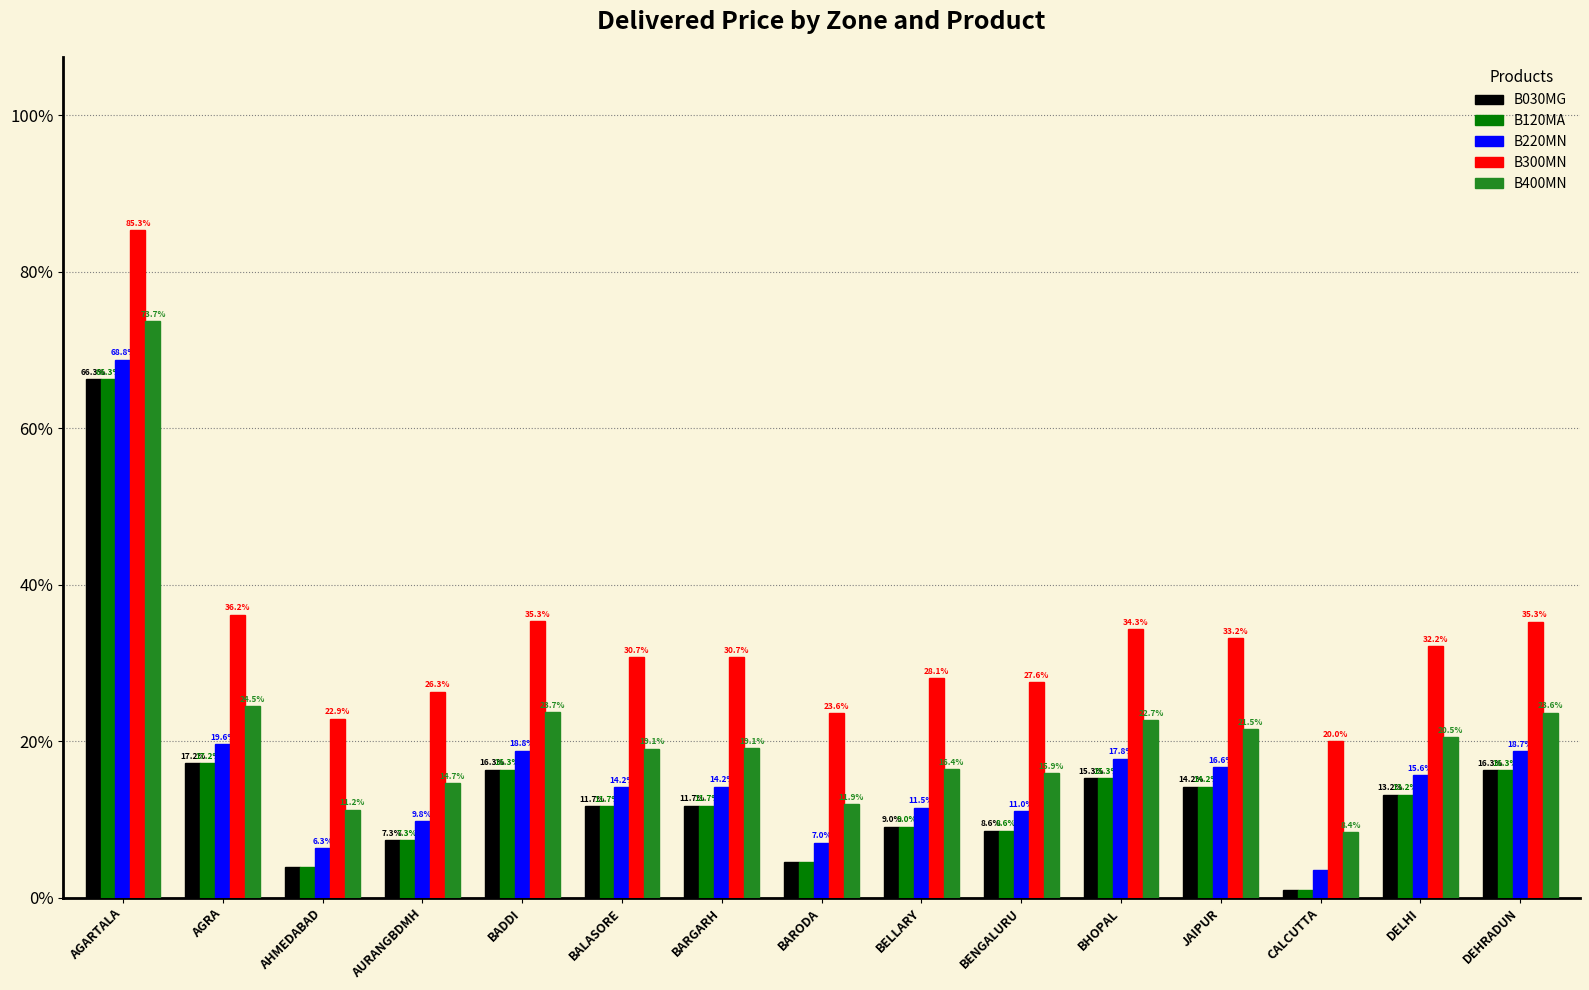

What is the maximum value for B120MA?

66.3